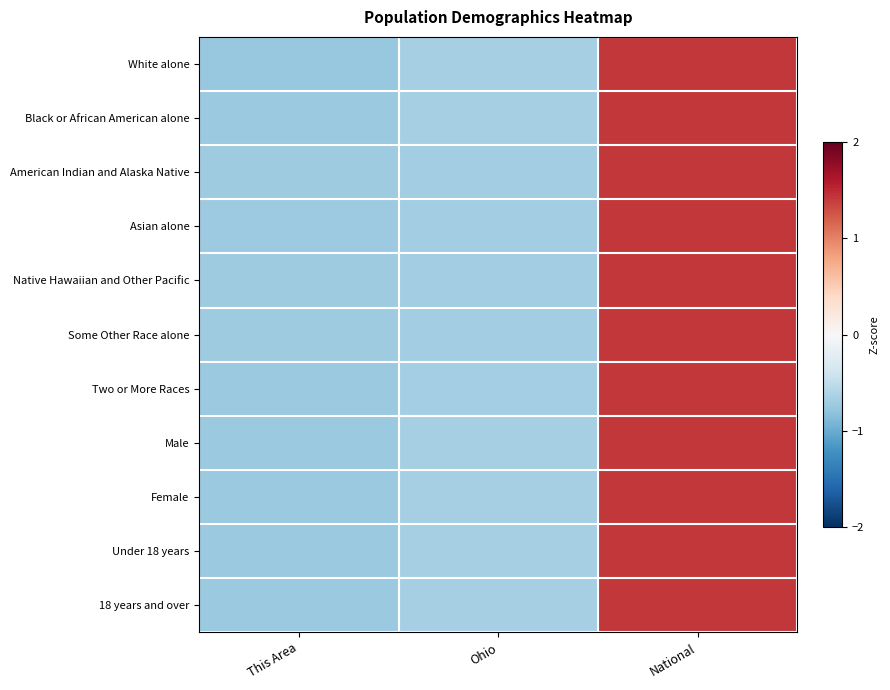

Between Ohio and This Area, which is larger?

Ohio